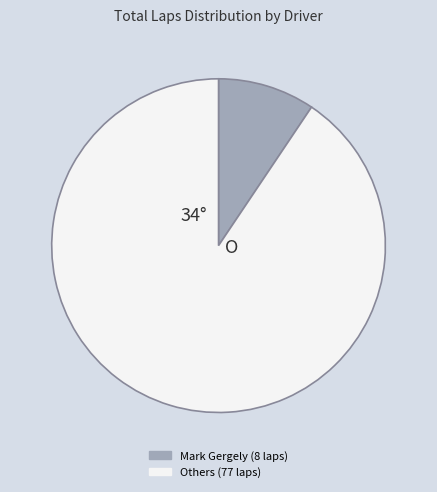

Is there any slice that represents more than half of the pie?

Yes